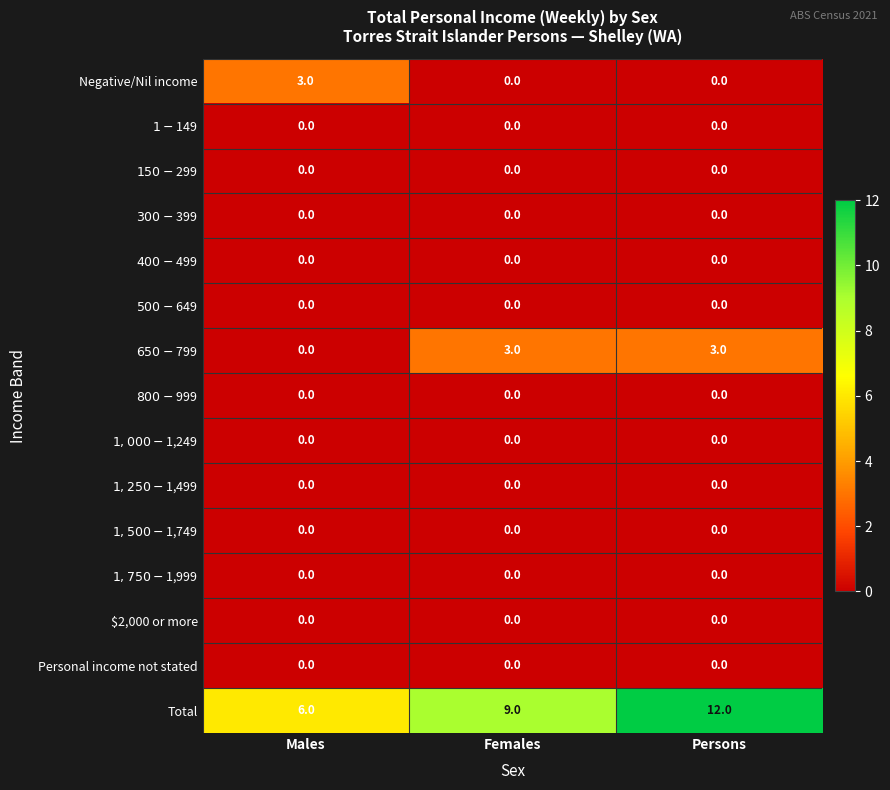

Which series has the largest range (max minus min)?

Total